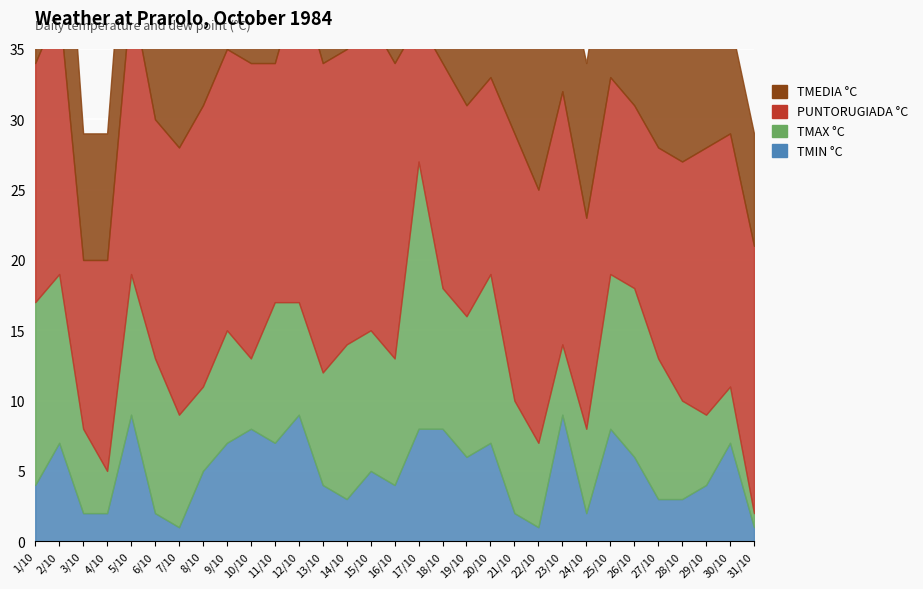

What is the label of the 1st point from the right?

31/10